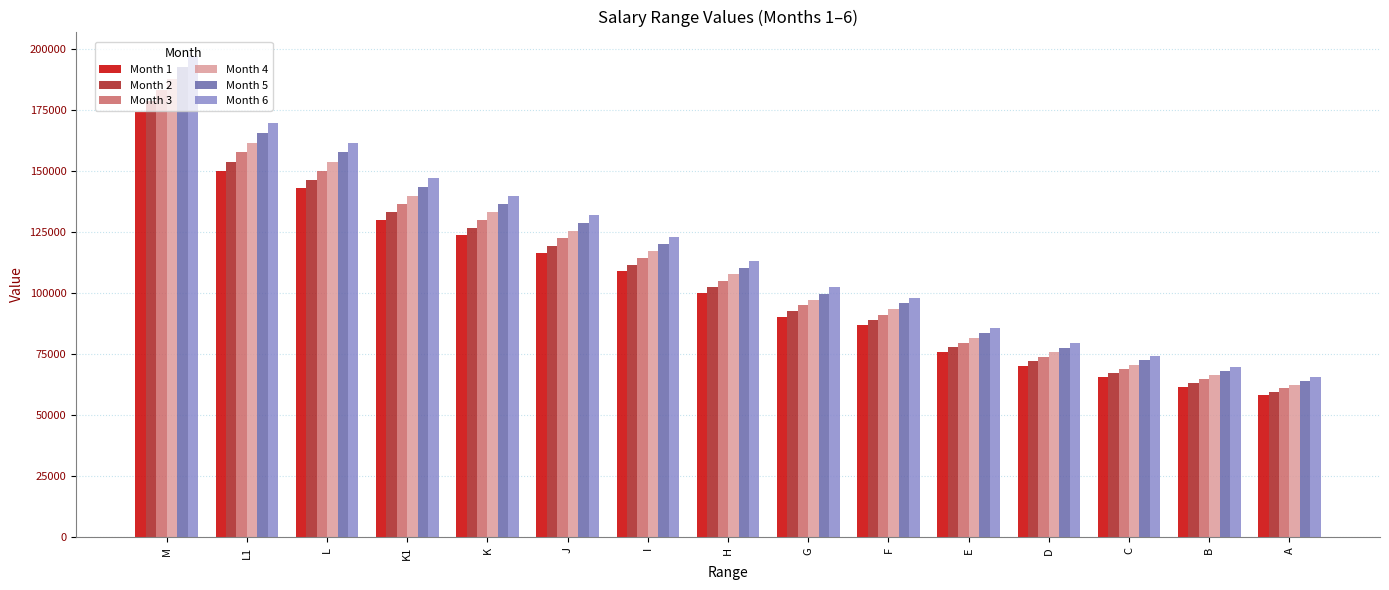

What is the approximate value of Month 5 at E?

83842.6